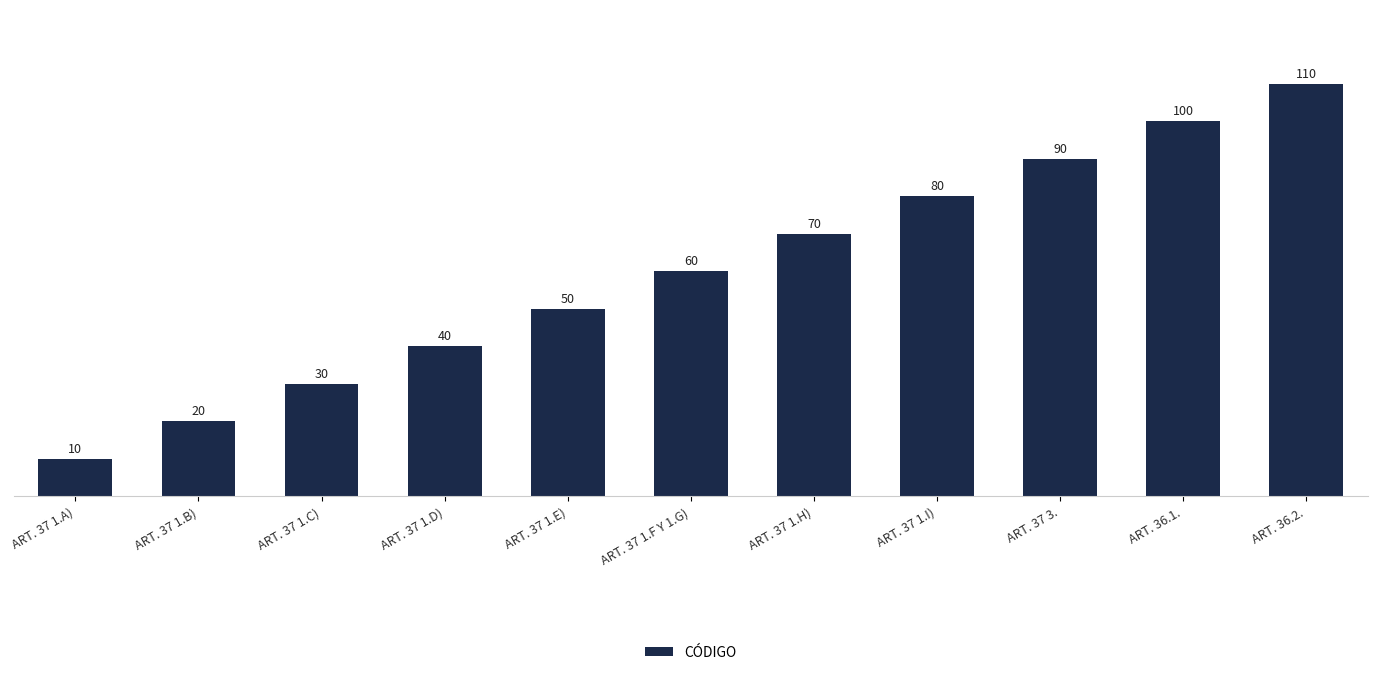

List the labels in order of value, smallest first.

ART. 37 1.A), ART. 37 1.B), ART. 37 1.C), ART. 37 1.D), ART. 37 1.E), ART. 37 1.F Y 1.G), ART. 37 1.H), ART. 37 1.I), ART. 37 3., ART. 36.1., ART. 36.2.